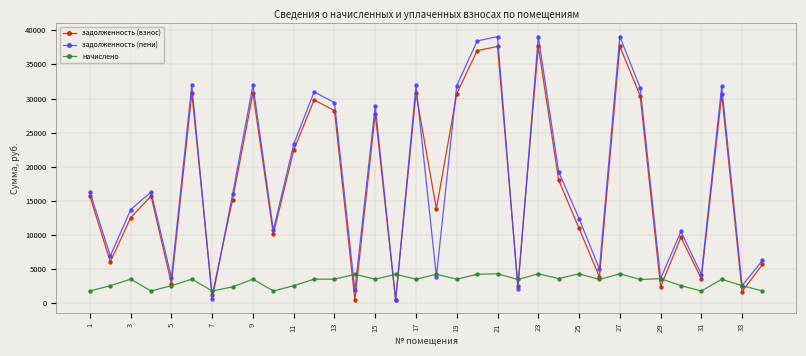

What is the value of the задолженность (пени) point at the 19th from the left?

31886.5